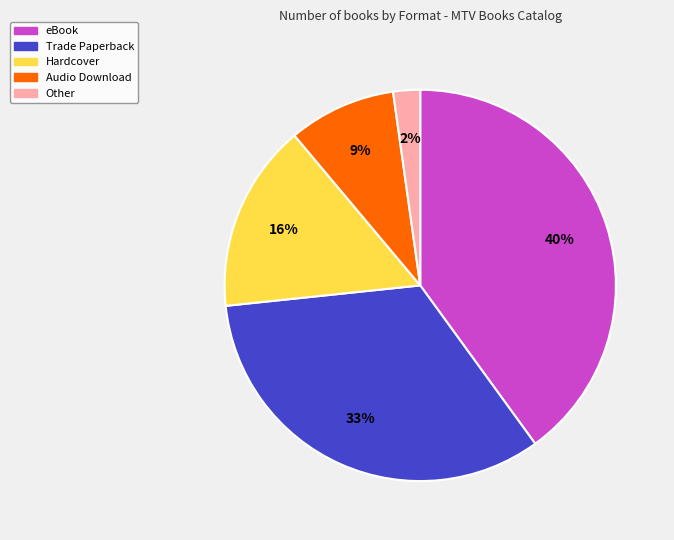

To the nearest percent, what portion does eBook represent?

40%